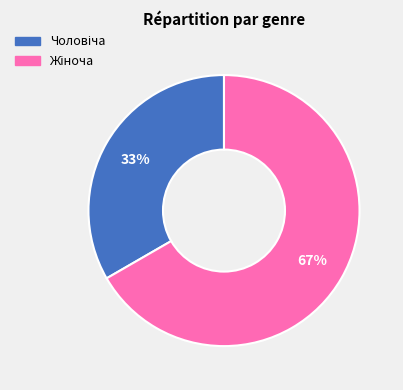

To the nearest percent, what is the average slice percentage?

50%